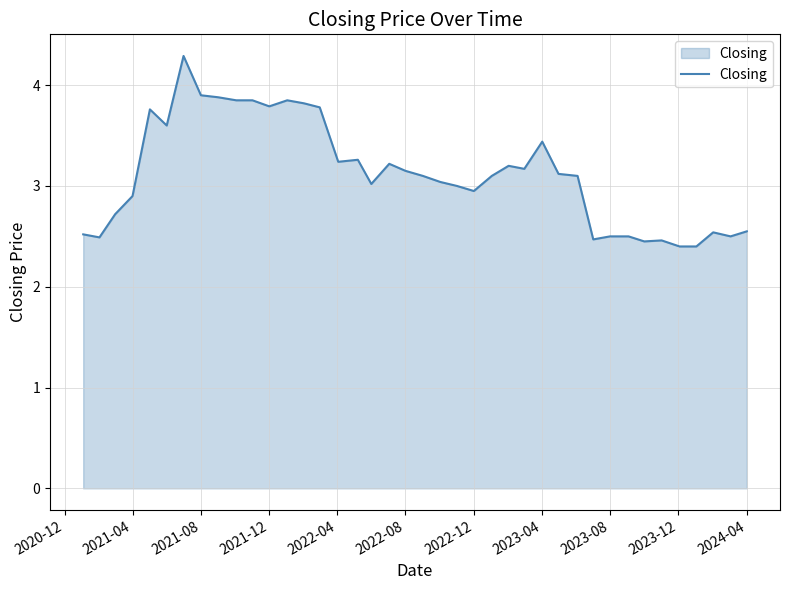

What is the maximum value shown in the chart?

4.3